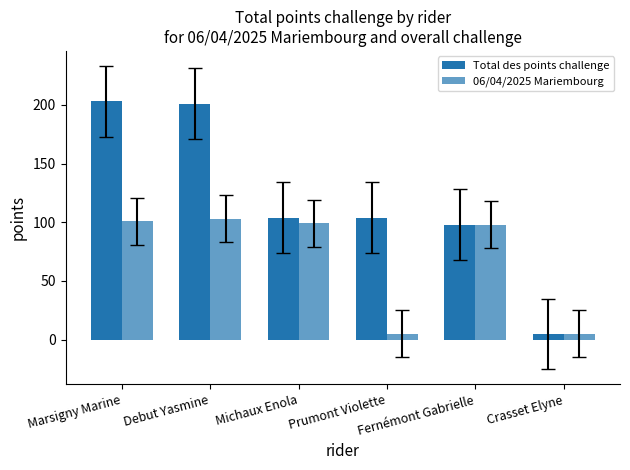

What is the difference between the maximum and minimum values in the Total des points challenge series?

198